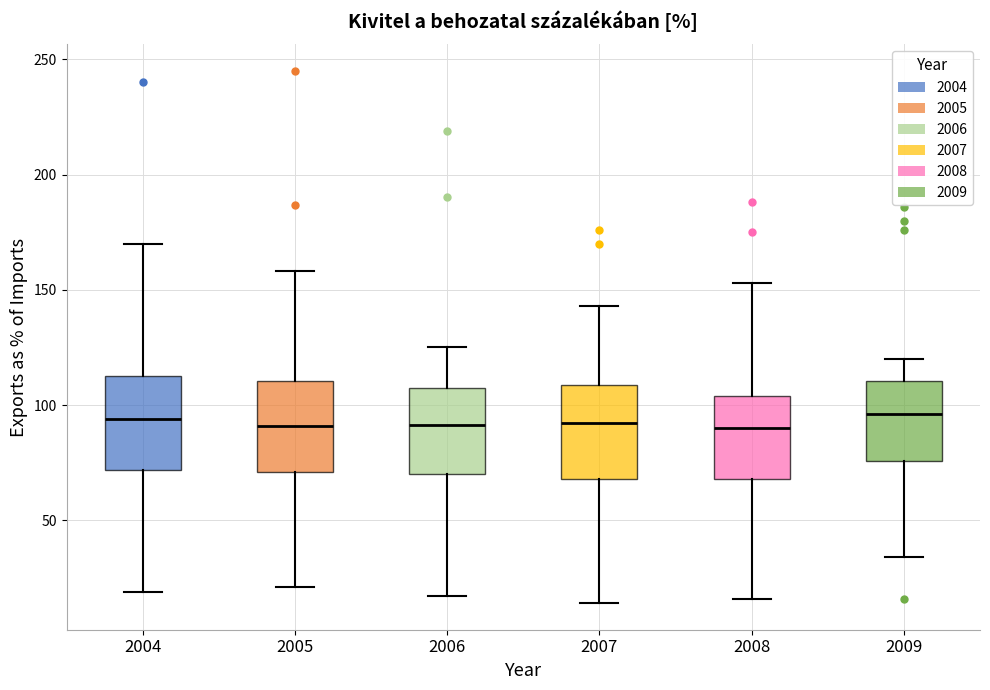

Where is the upper edge of the box at x = 2009 on the y-axis? The values are not printed on the chart, so give them approximately, as read against the axis.

110